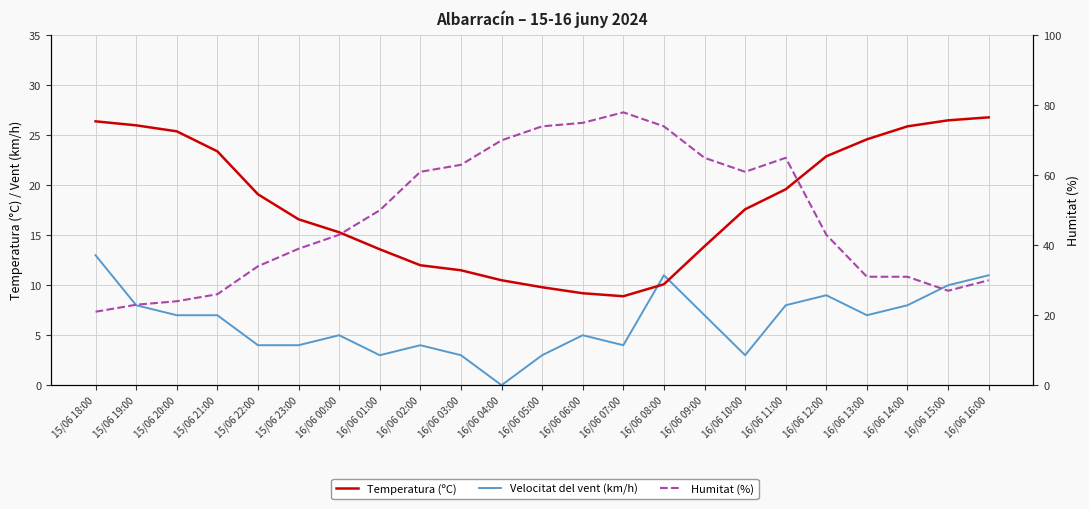

Where does the Temperatura (ºC) series first go above 17?

15/06 18:00